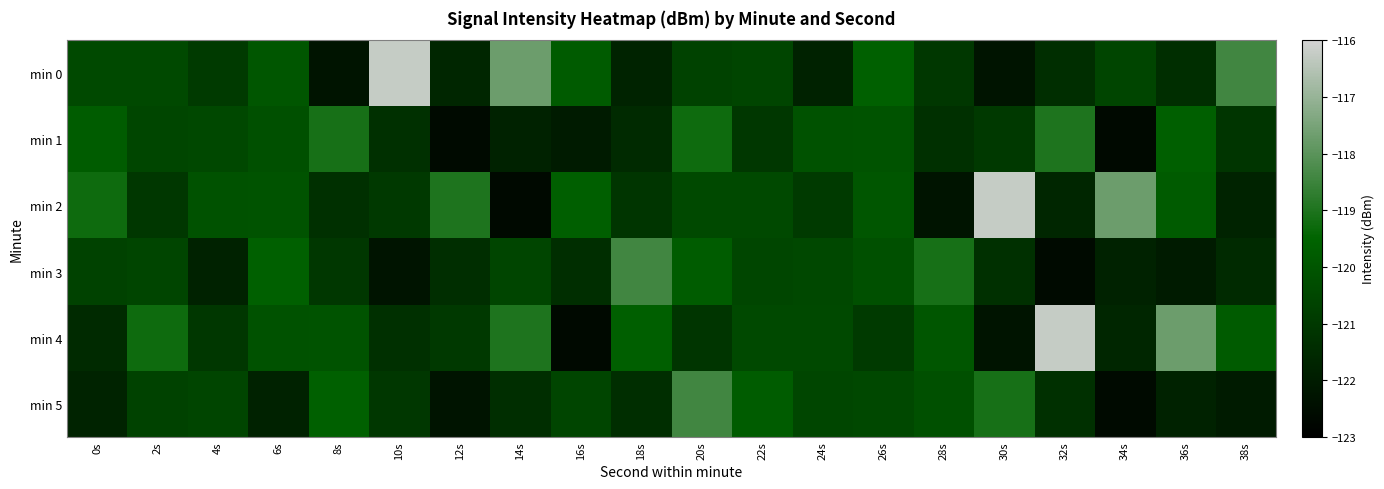

Reading left to right, extract all data points from this chart.

min 0: 0s=-120.4	2s=-120.4	4s=-120.9	6s=-120.0	8s=-122.3	10s=-116.2	12s=-121.6	14s=-117.7	16s=-119.8	18s=-121.8	20s=-120.7	22s=-120.6	24s=-121.8	26s=-119.6	28s=-121.0	30s=-122.3	32s=-121.4	34s=-120.5	36s=-121.4	38s=-118.4
min 1: 0s=-119.8	2s=-120.5	4s=-120.4	6s=-120.2	8s=-119.1	10s=-121.3	12s=-122.6	14s=-121.8	16s=-122.0	18s=-121.5	20s=-119.3	22s=-121.1	24s=-120.1	26s=-120.1	28s=-121.3	30s=-121.0	32s=-119.0	34s=-122.6	36s=-119.6	38s=-121.1
min 2: 0s=-119.3	2s=-121.1	4s=-120.1	6s=-120.1	8s=-121.3	10s=-121.0	12s=-119.0	14s=-122.6	16s=-119.6	18s=-121.1	20s=-120.4	22s=-120.4	24s=-120.9	26s=-120.0	28s=-122.3	30s=-116.2	32s=-121.6	34s=-117.7	36s=-119.8	38s=-121.8
min 3: 0s=-120.7	2s=-120.6	4s=-121.8	6s=-119.6	8s=-121.0	10s=-122.3	12s=-121.4	14s=-120.5	16s=-121.4	18s=-118.4	20s=-119.8	22s=-120.5	24s=-120.4	26s=-120.2	28s=-119.1	30s=-121.3	32s=-122.6	34s=-121.8	36s=-122.0	38s=-121.5
min 4: 0s=-121.5	2s=-119.3	4s=-121.1	6s=-120.1	8s=-120.1	10s=-121.3	12s=-121.0	14s=-119.0	16s=-122.6	18s=-119.6	20s=-121.1	22s=-120.4	24s=-120.4	26s=-120.9	28s=-120.0	30s=-122.3	32s=-116.2	34s=-121.6	36s=-117.7	38s=-119.8
min 5: 0s=-121.8	2s=-120.7	4s=-120.6	6s=-121.8	8s=-119.6	10s=-121.0	12s=-122.3	14s=-121.4	16s=-120.5	18s=-121.4	20s=-118.4	22s=-119.8	24s=-120.5	26s=-120.4	28s=-120.2	30s=-119.1	32s=-121.3	34s=-122.6	36s=-121.8	38s=-122.0